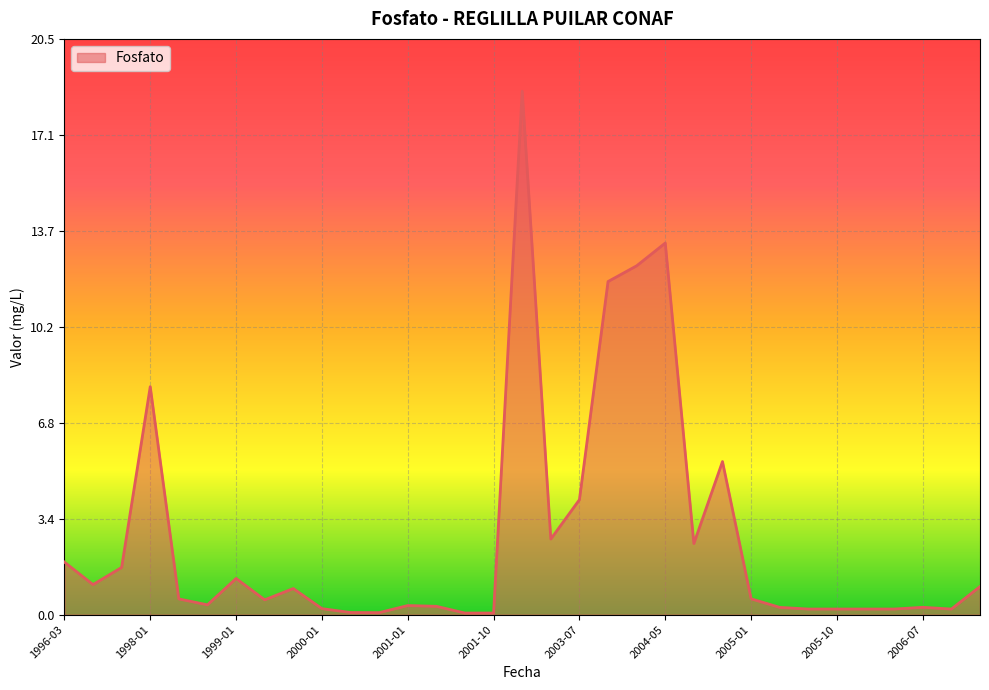

What is the greatest value displayed?

18.6